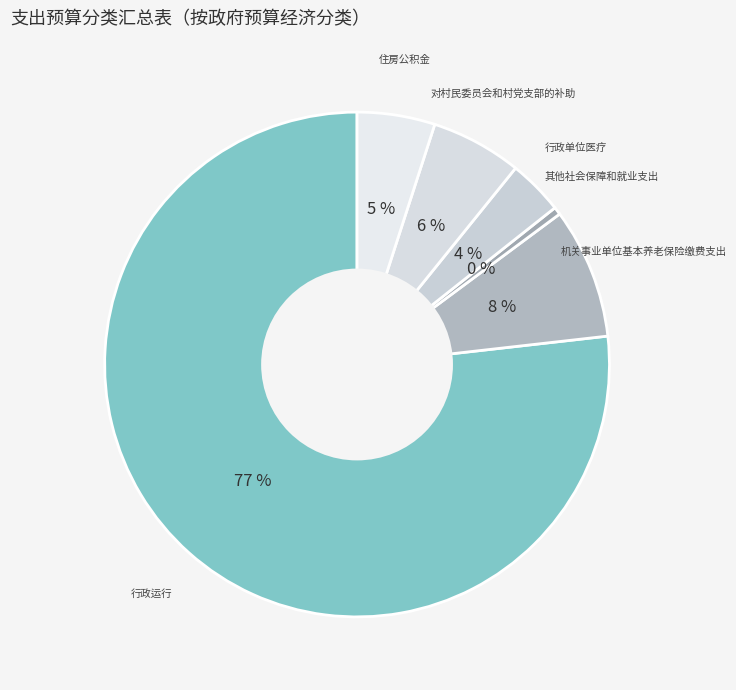

Between 对村民委员会和村党支部的补助 and 住房公积金, which is larger?

对村民委员会和村党支部的补助